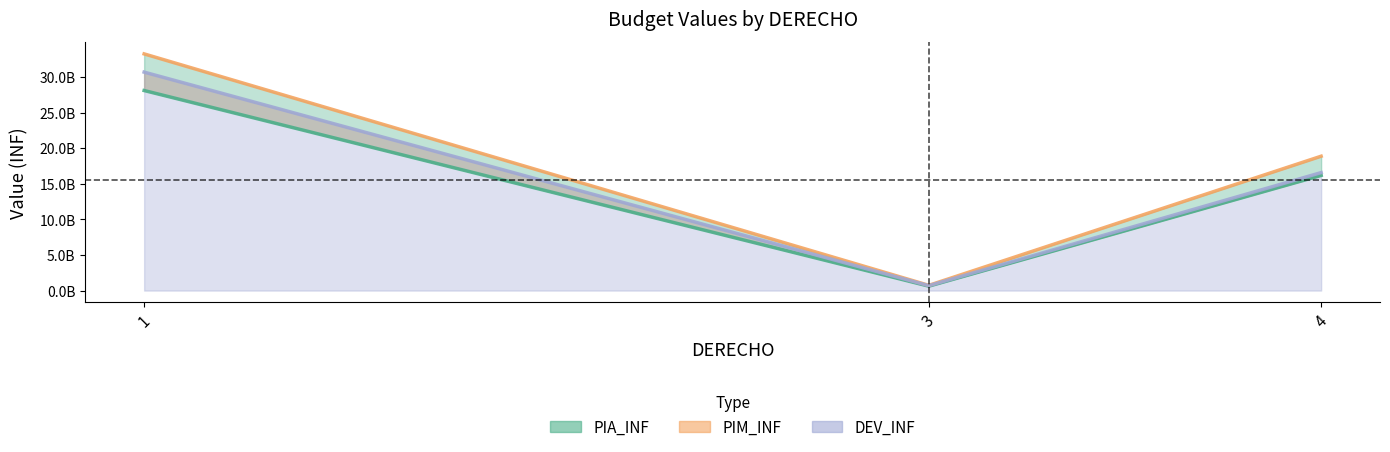

What is the lowest value of the DEV_INF series?

688564976.7